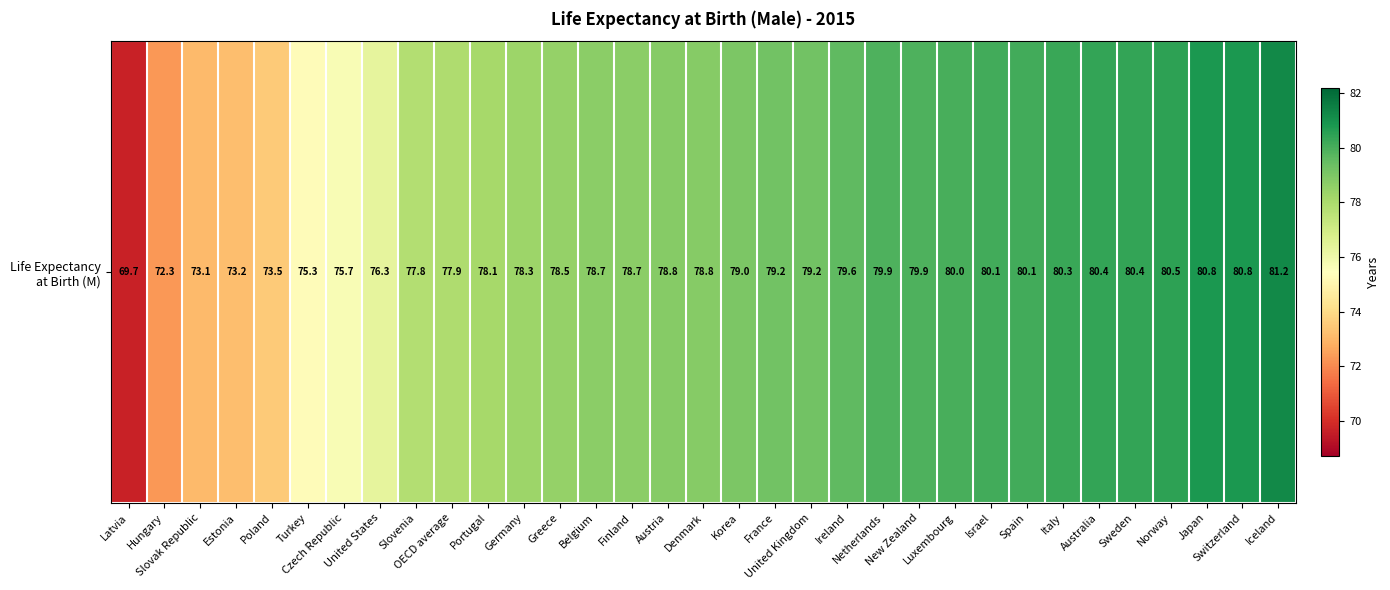

How many data points are less than 78?

10